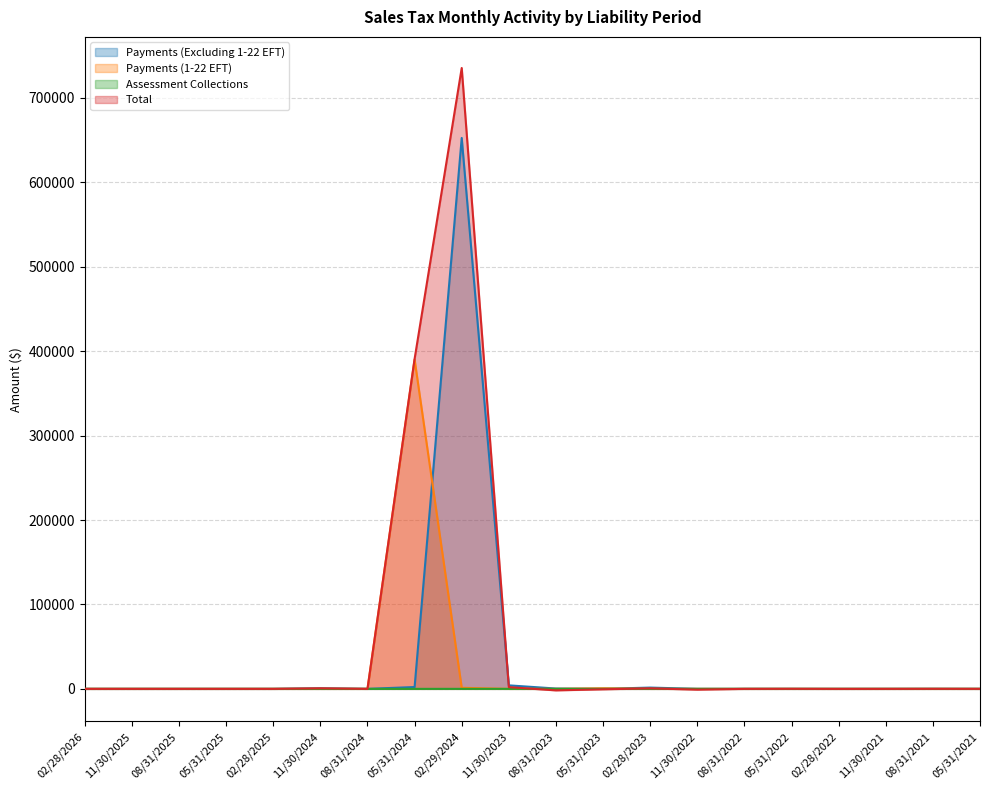

Which has a higher value, 11/30/2023 or 02/28/2026?

11/30/2023